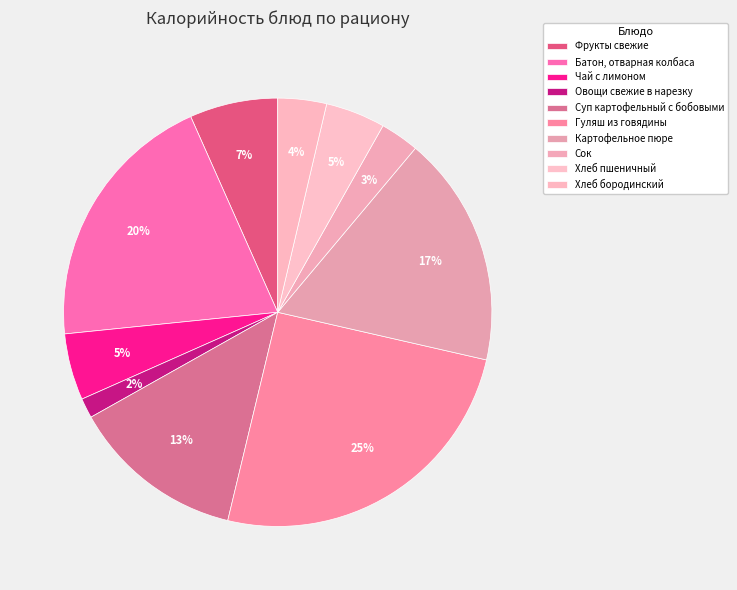

How many slices are in this pie chart?

10